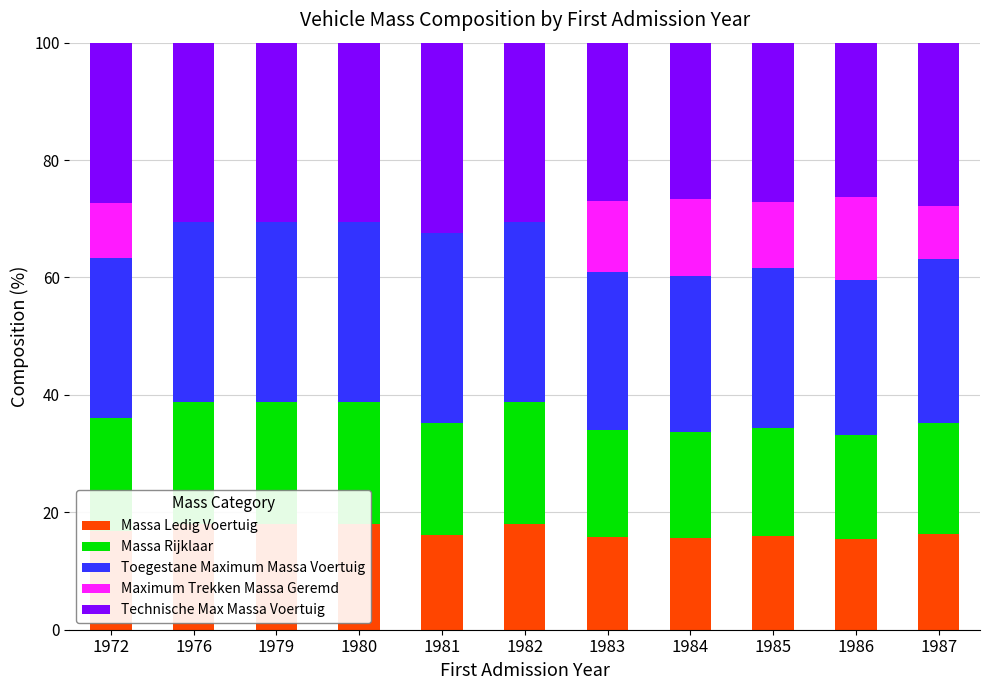

What is the sum of the Toegestane Maximum Massa Voertuig values at 1980 and 1982?

61.2